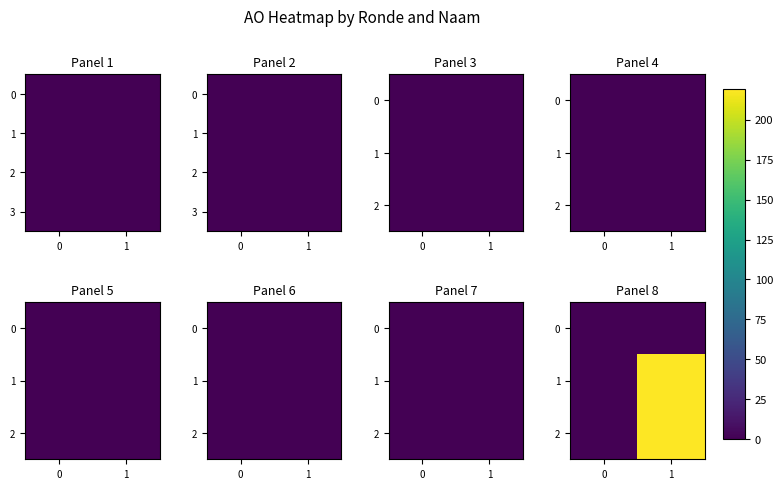

At which category is the sum across all series the highest?

1